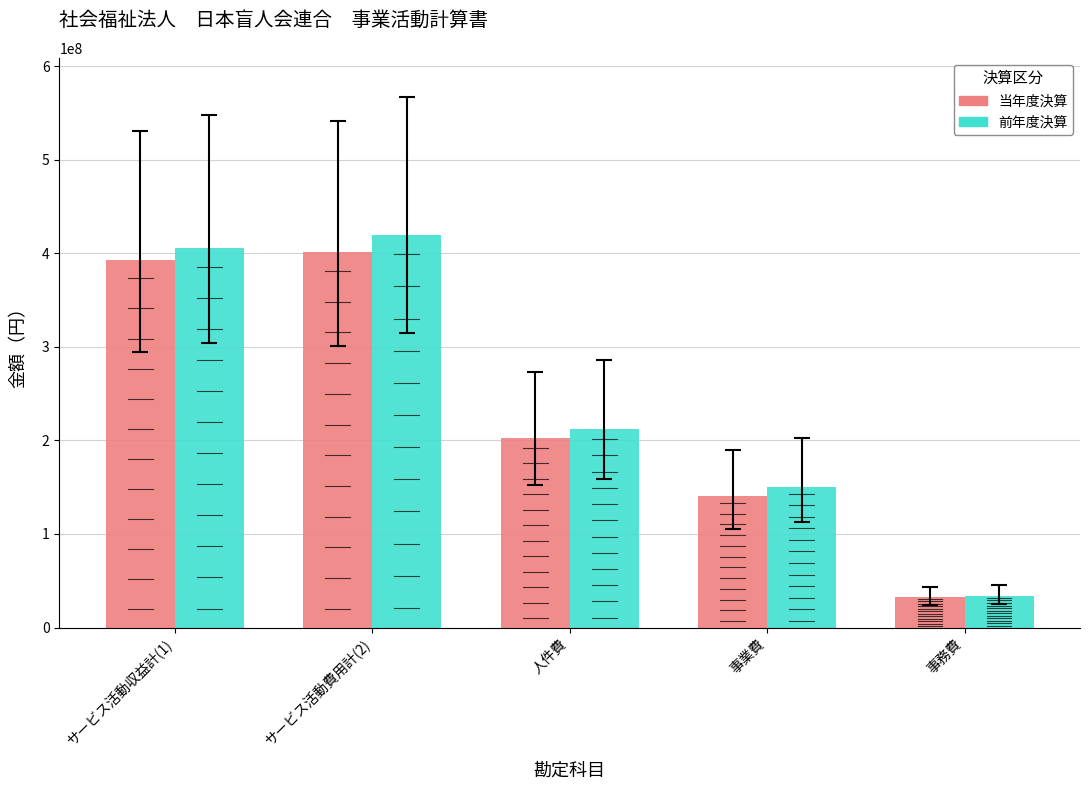

Reading left to right, transcribe all the data shown in this chart.

当年度決算: 392782093	401034415	202424039	140304207	32454747
前年度決算: 405978328	419876008	211791043	150291098	33371554